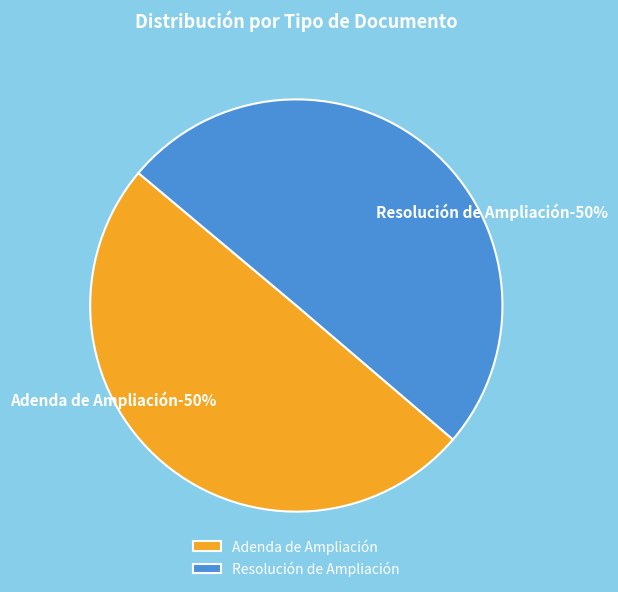

Count the number of slices in the pie.

2